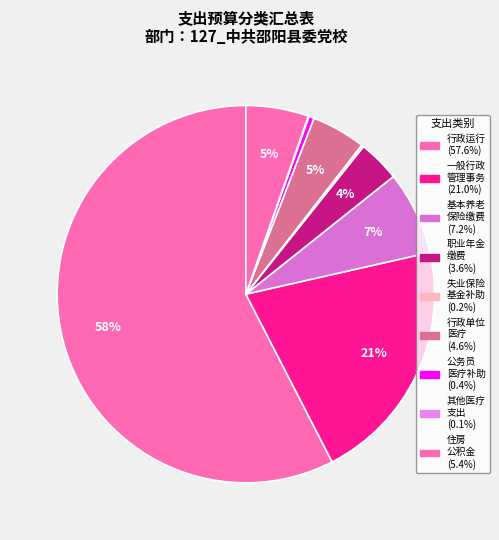

Rank the categories by value from lowest to highest.

其他行政事业单位医疗支出, 财政对失业保险基金的补助, 公务员医疗补助, 机关事业单位职业年金缴费支出, 行政单位医疗, 住房公积金, 机关事业单位基本养老保险缴费支出, 一般行政管理事务, 行政运行